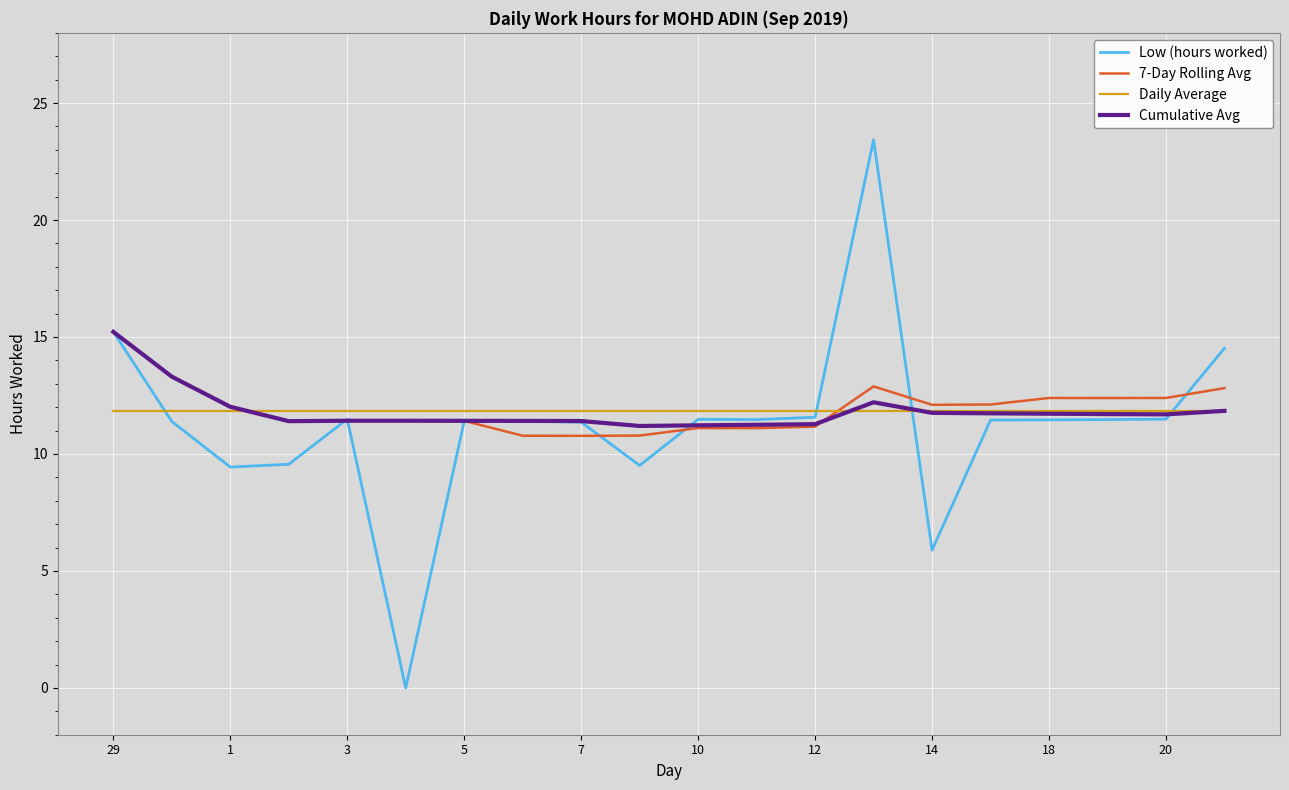

Count the number of data series in this chart.

4